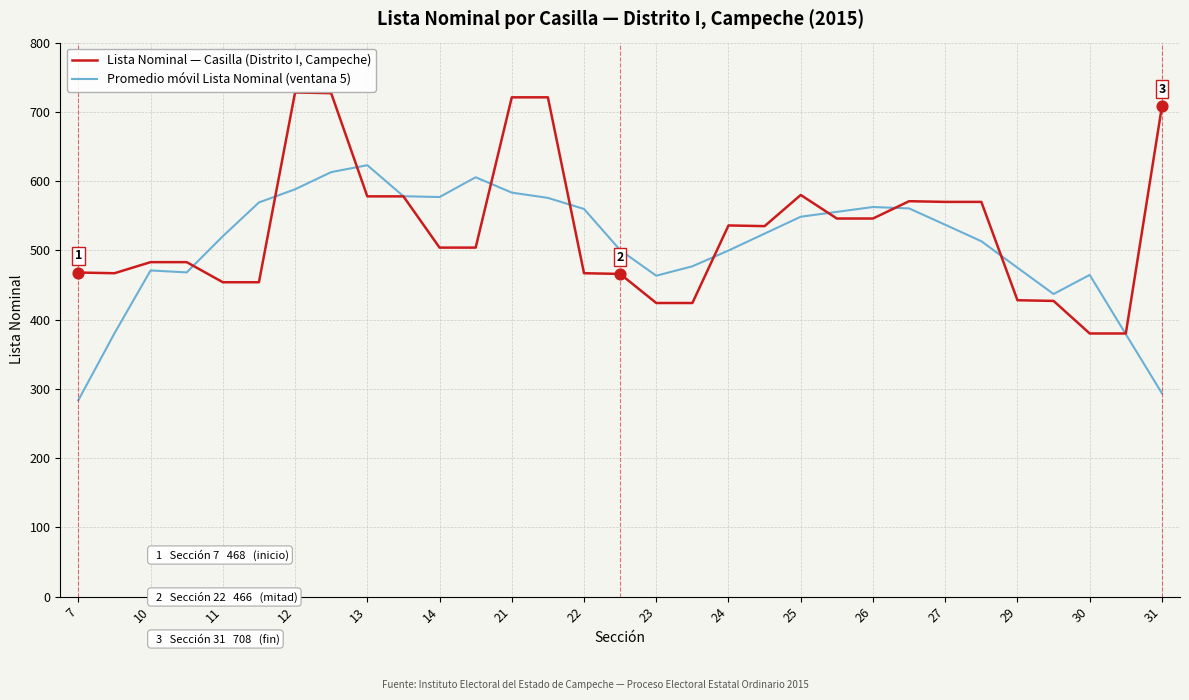

What is the smallest value displayed?

283.6